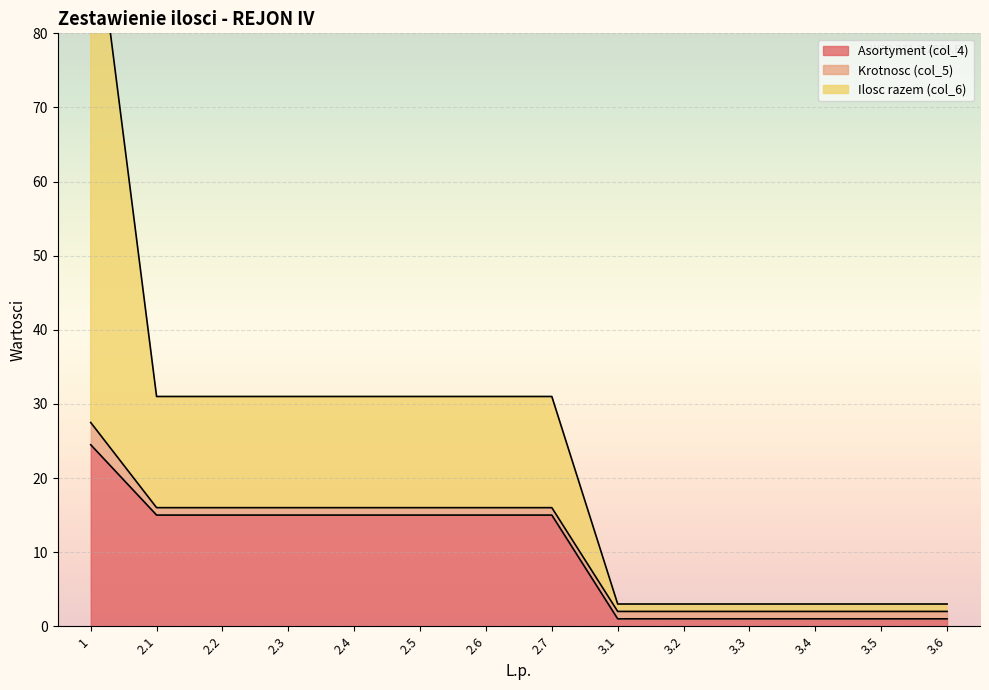

Does the chart display data point markers on the line(s)?

No